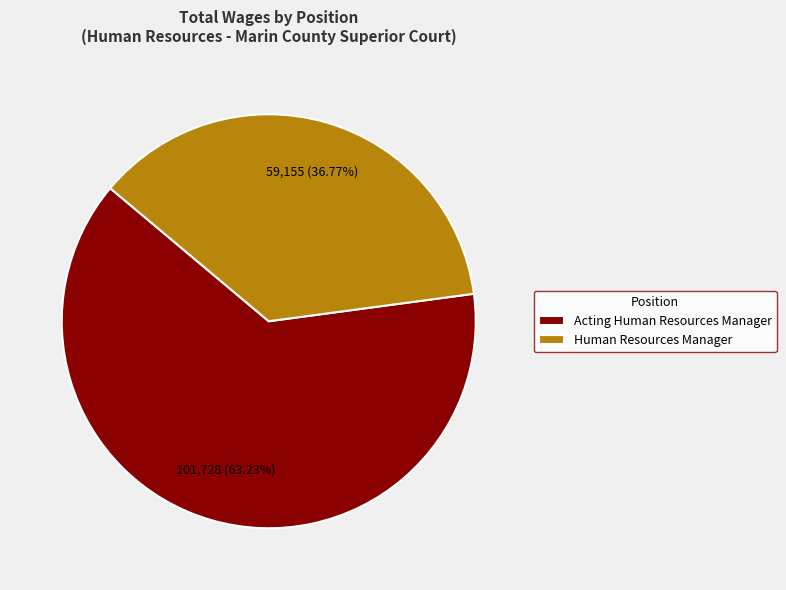

To the nearest percent, what is the average slice percentage?

50%